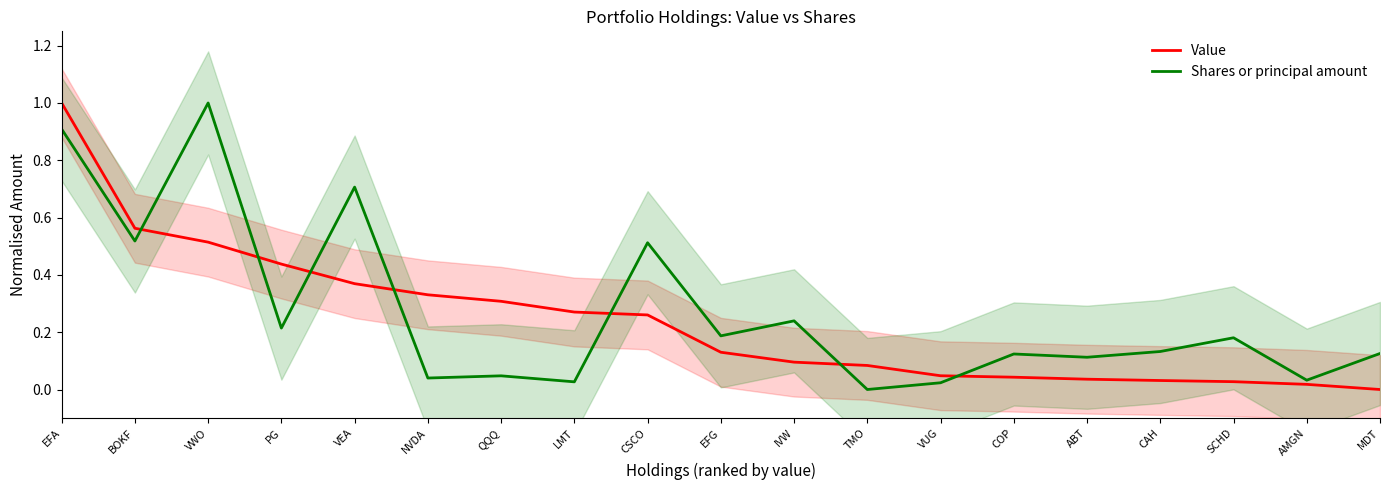

The Shares or principal amount series shows 0.2 at PG. True or false?

True